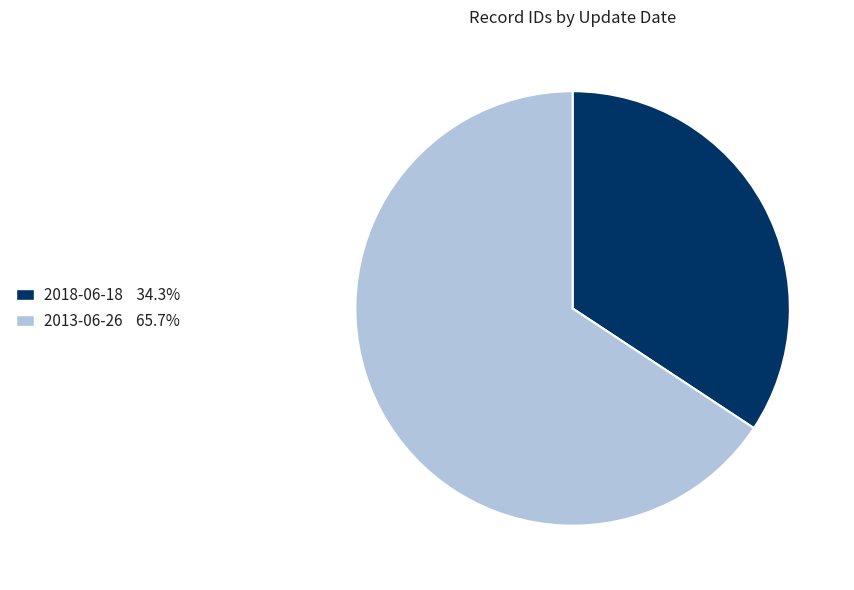

Do 2018-06-18 and 2013-06-26 together represent more than half of the pie?

Yes